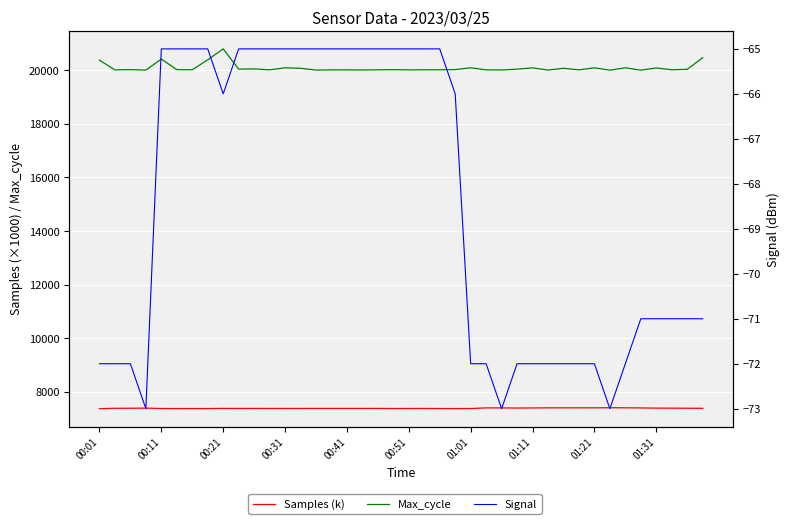

At 19, list the series in order from largest to smallest.

Max_cycle, Samples (k), Signal